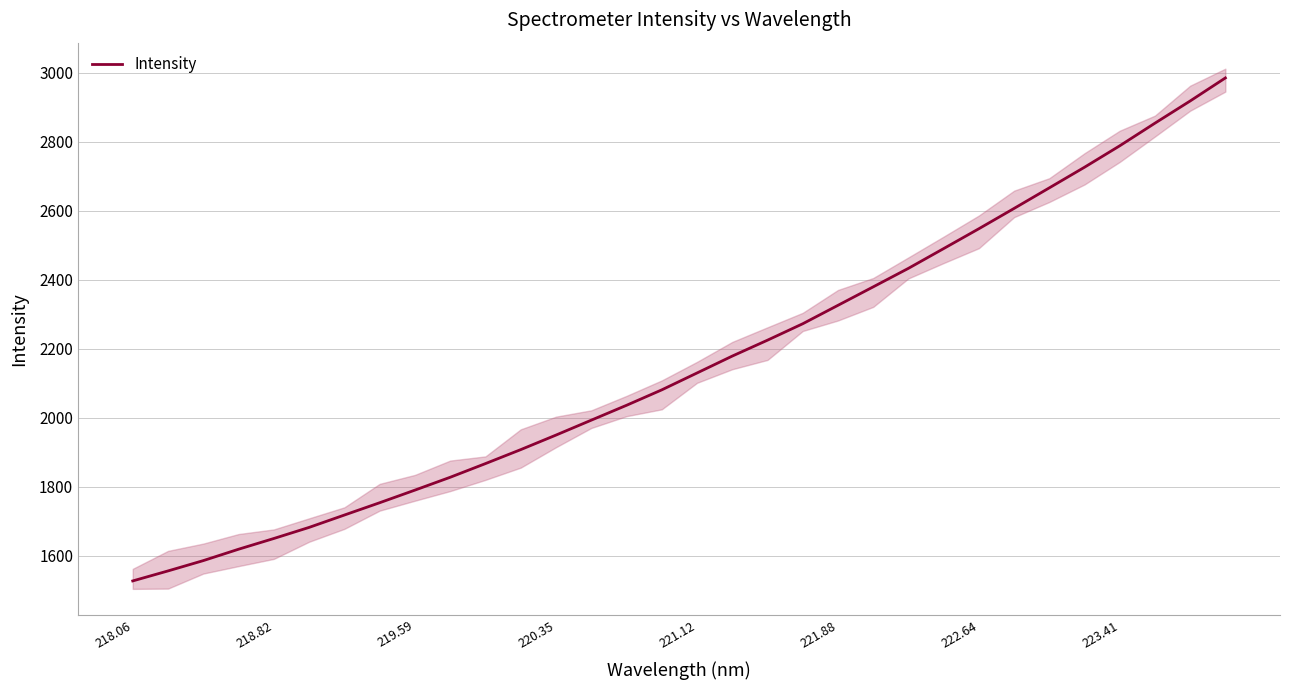

Reading left to right, extract all data points from this chart.

1527.8	1556.7	1586.6	1619.6	1650.7	1682.9	1718.7	1754.3	1790.9	1828.1	1867.7	1908.2	1950.3	1993.5	2036.6	2081.3	2130.2	2179.1	2225.2	2272.8	2326.2	2379.7	2433.3	2490.6	2548.1	2606.9	2666.5	2726.3	2788.3	2853.9	2918.1	2984.9